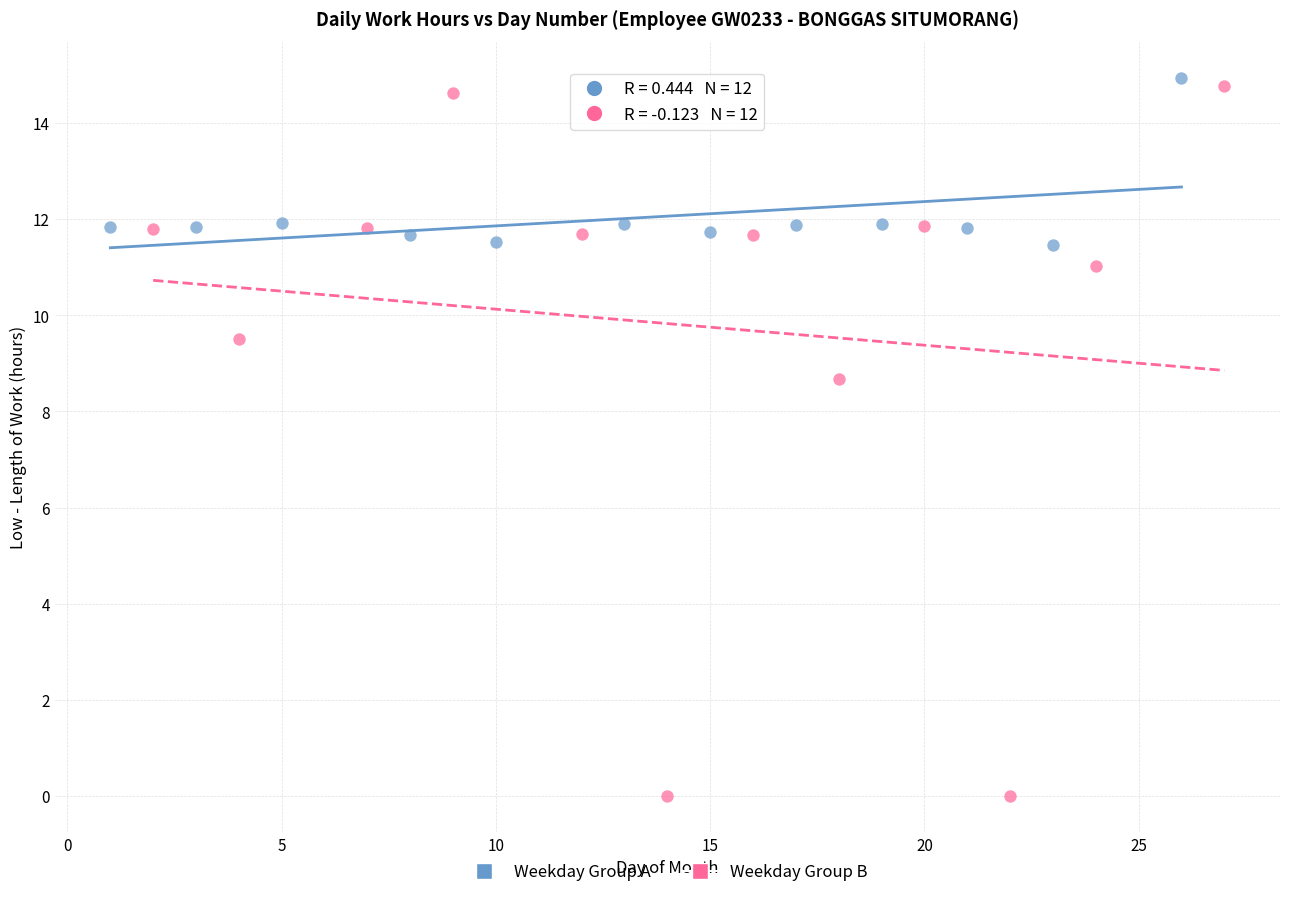

Which series has the largest Y range (max minus min)?

Weekday Group B